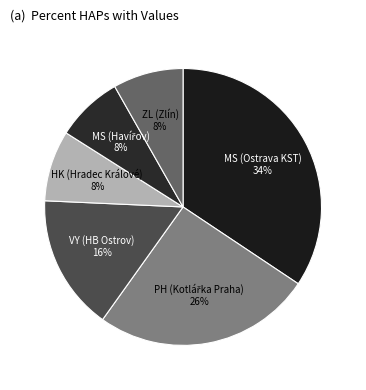

Does any single category account for the majority?

No